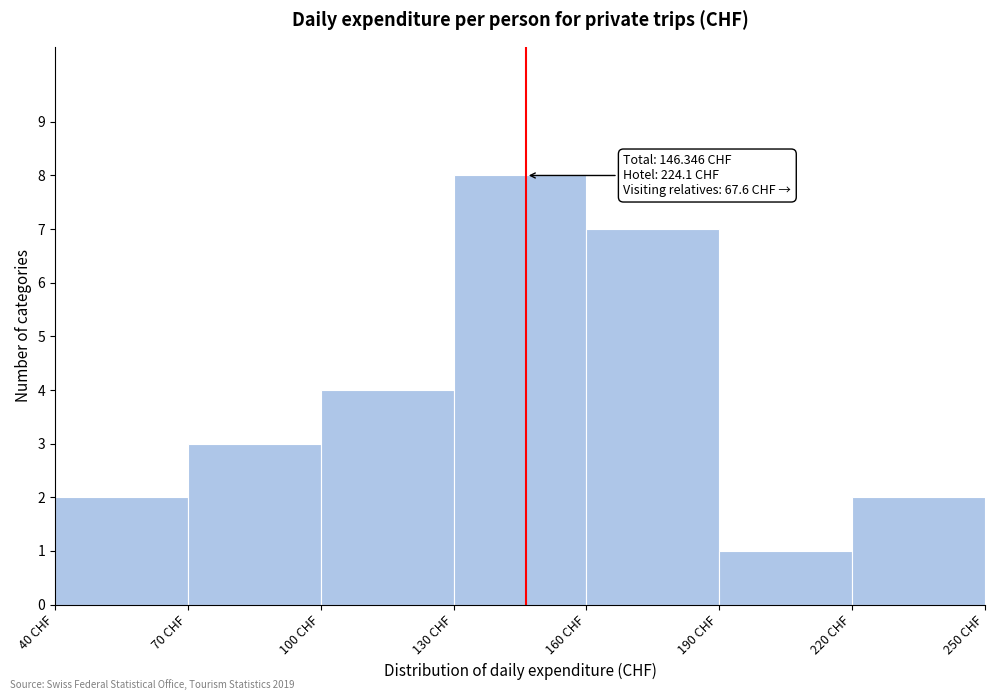

Which range on the x-axis has the tallest bar?

130 to 160